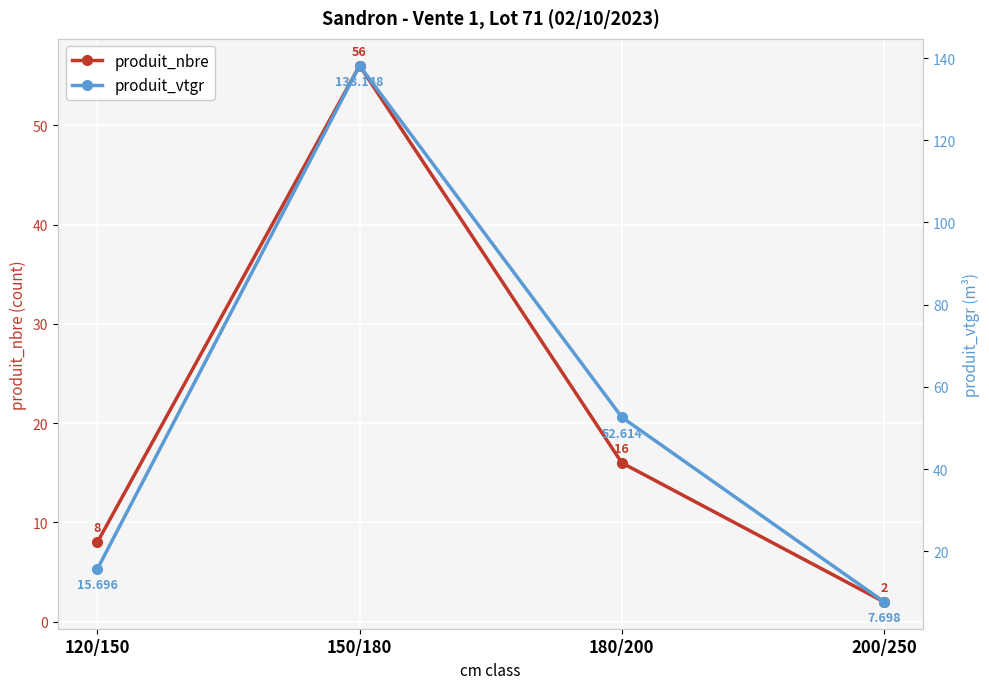

What is the total value across all series at 150/180?

194.1